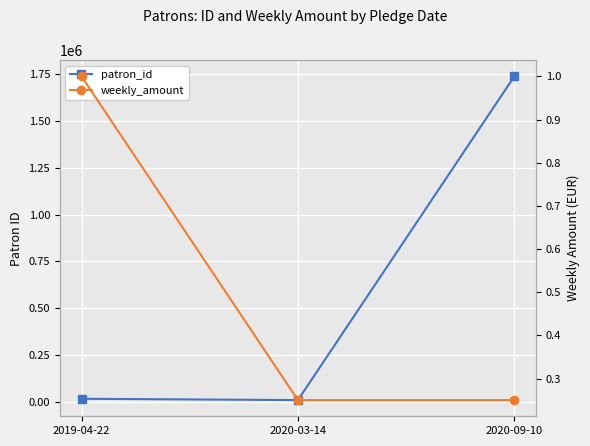

Reading left to right, extract all data points from this chart.

patron_id: 17717.0	10720.0	1737427.0
weekly_amount: 1.0	0.2	0.2